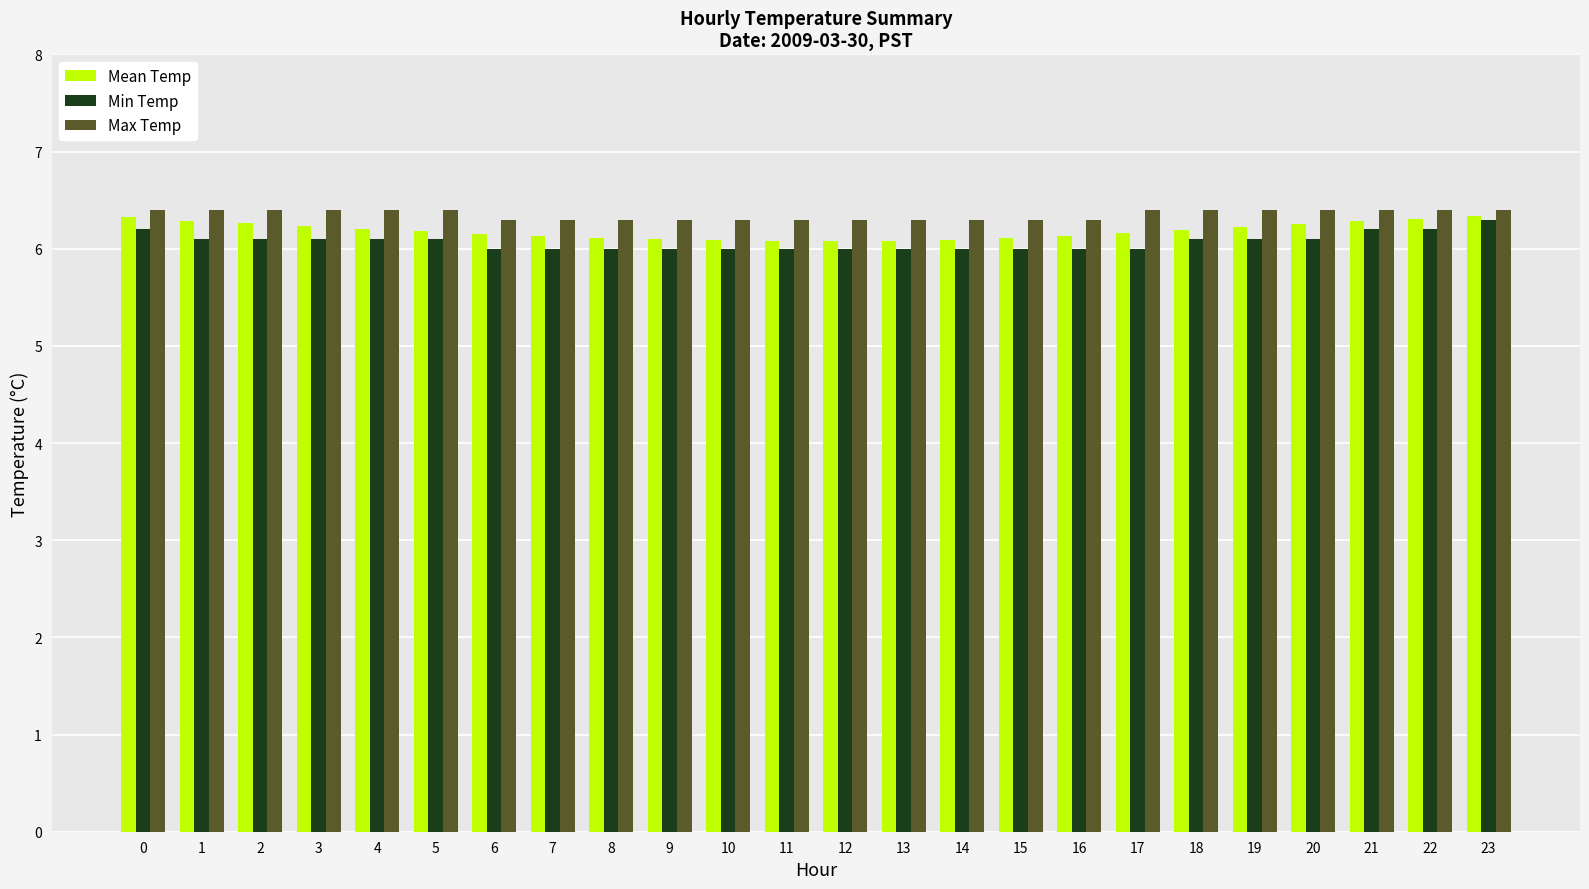

What is the value of the Max Temp bar at the 13th from the left?

6.3